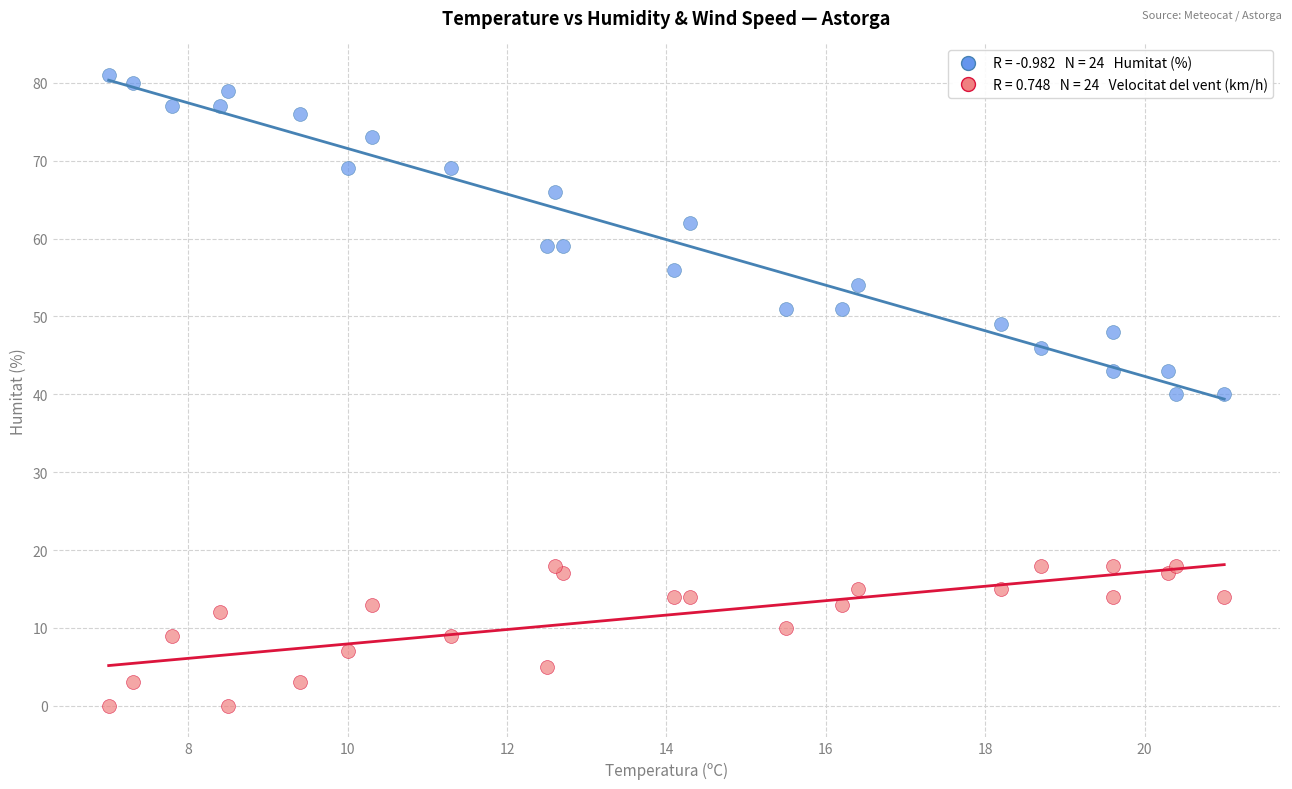

How many data points are displayed?

48